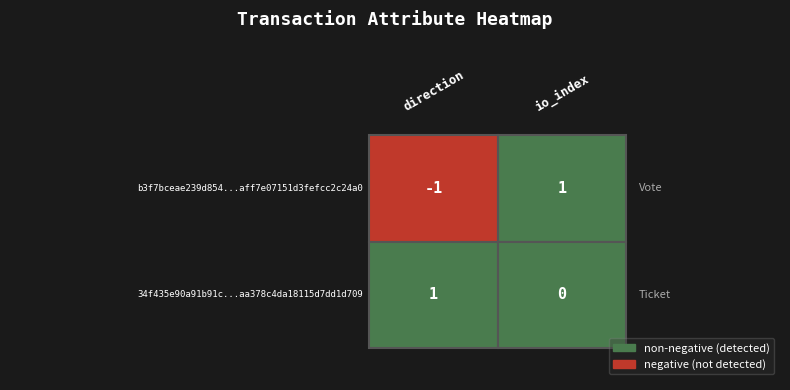

Reading right to left, list all the values displayed in this chart.

b3f7bceae239d854aff7e07151d3fefcc2c24a0: io_index=1	direction=-1
34f435e90a91b91caa378c4da18115d7dd1d709: io_index=0	direction=1